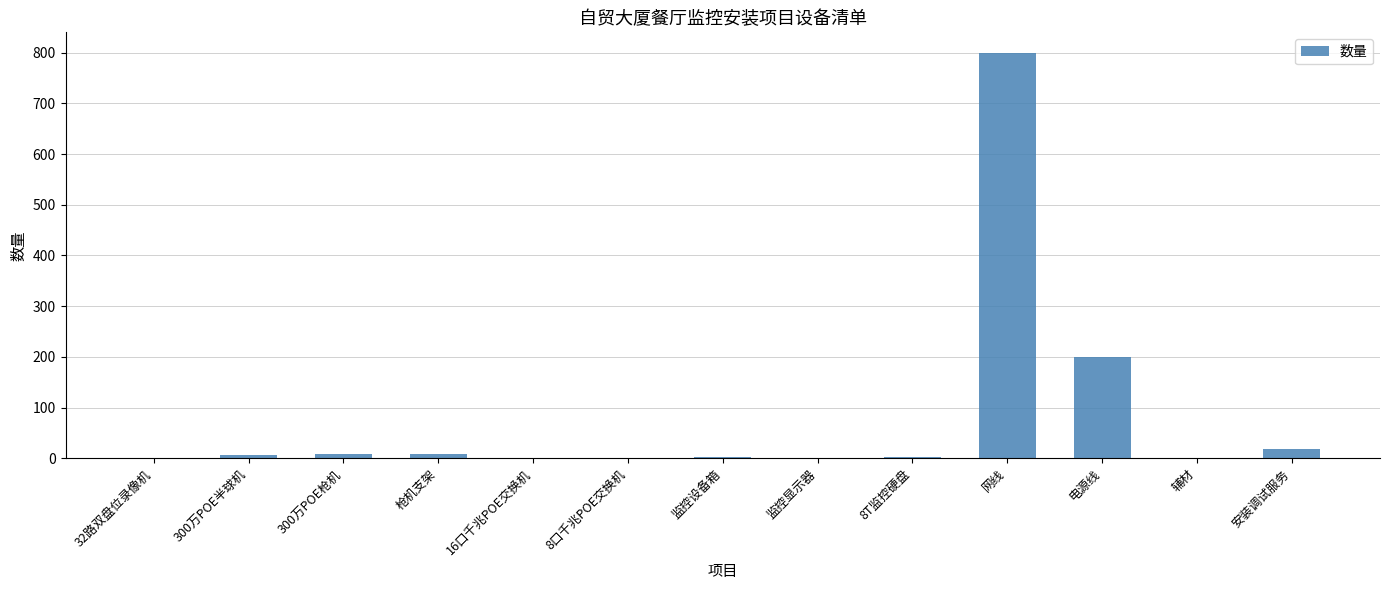

How many data points does each series have?

13